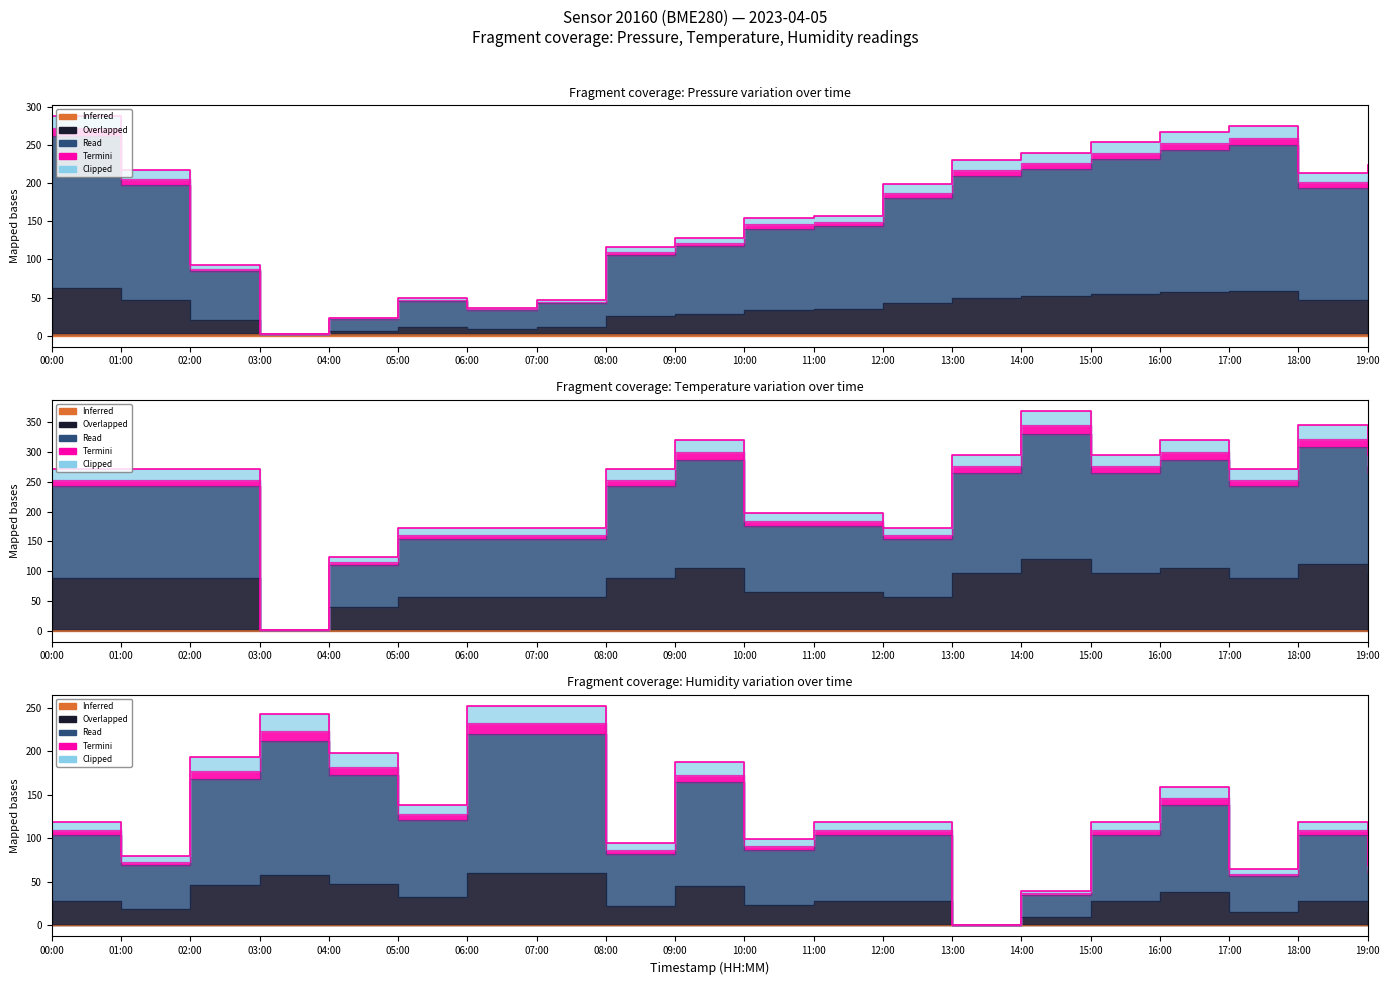

True or false: temperature has a value of 214.6 at 06:00.

False